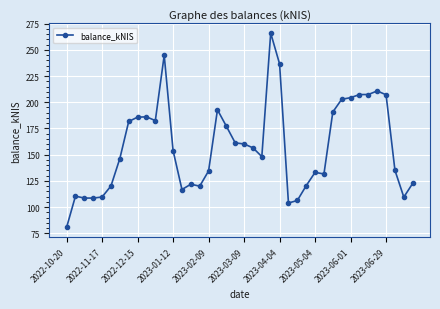

What is the greatest value displayed?

265.9